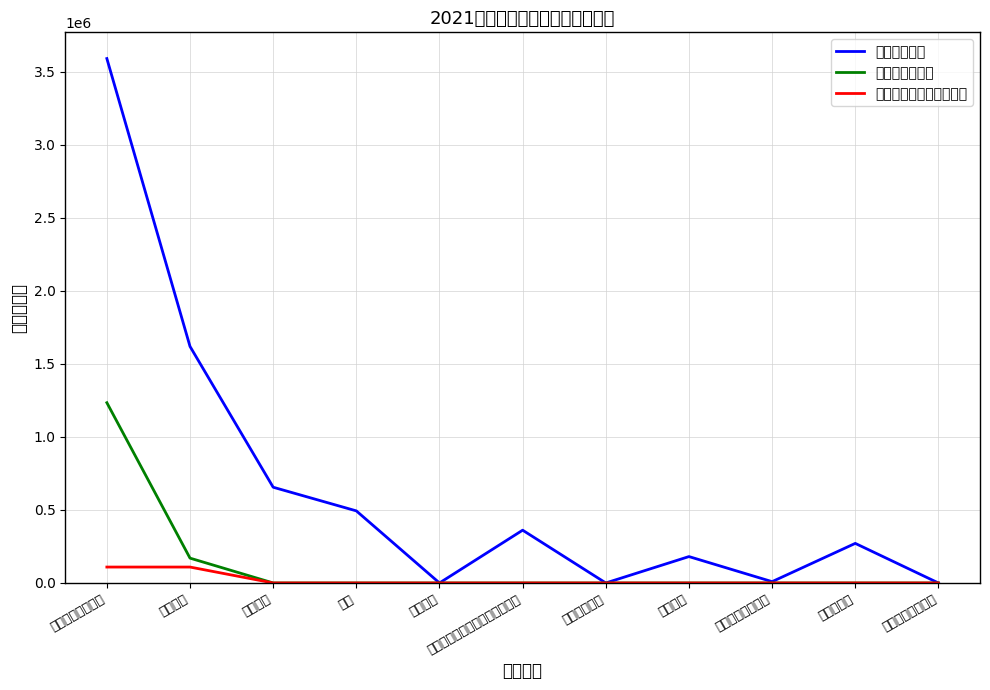

At how many categories does at least one series exceed 1474579?

2